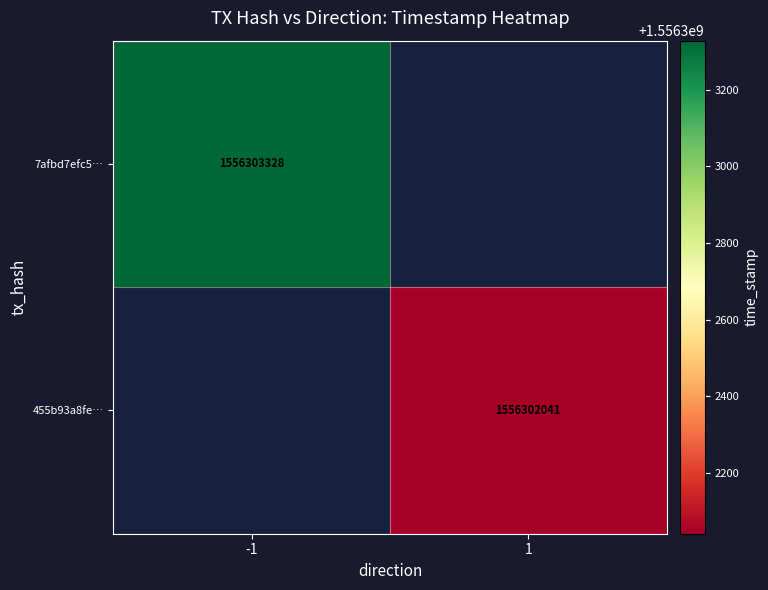

Rank the series at direction from lowest to highest value.

7afbd7efc53dcd8ab320655abf510b72c01bc9b, 455b93a8fe3a525eefe6338b7c286f9d8e3079f